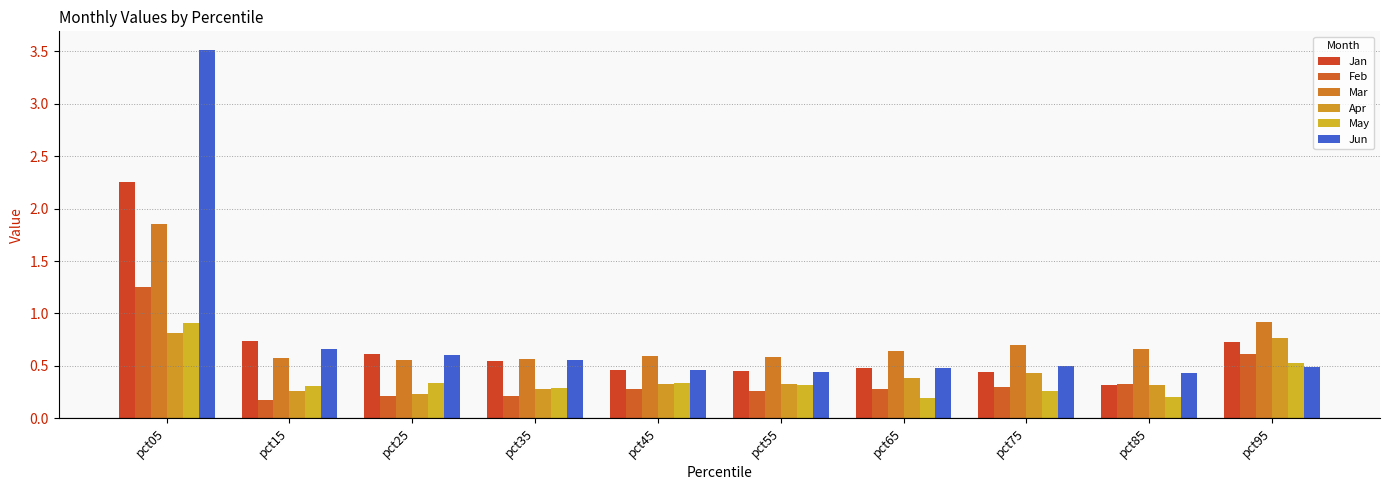

What is the difference between the Feb values at pct75 and pct05?

1.0